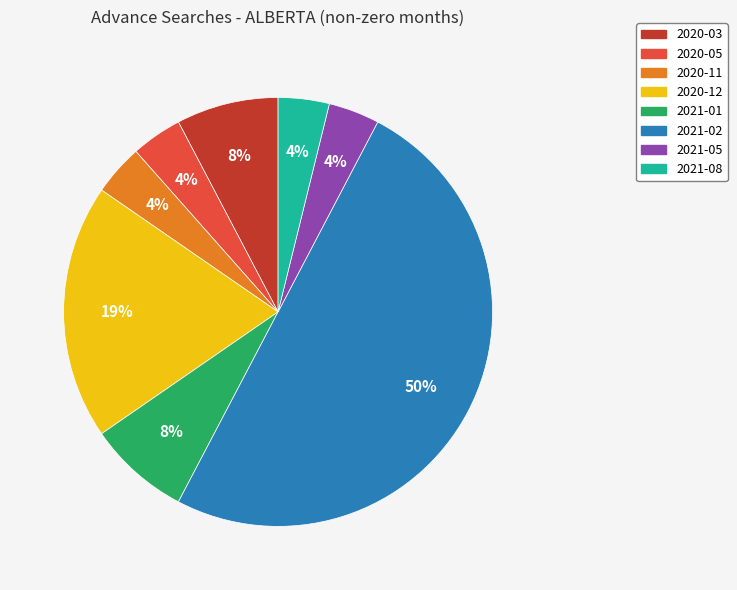

Which has a higher value, 2021-05 or 2020-12?

2020-12